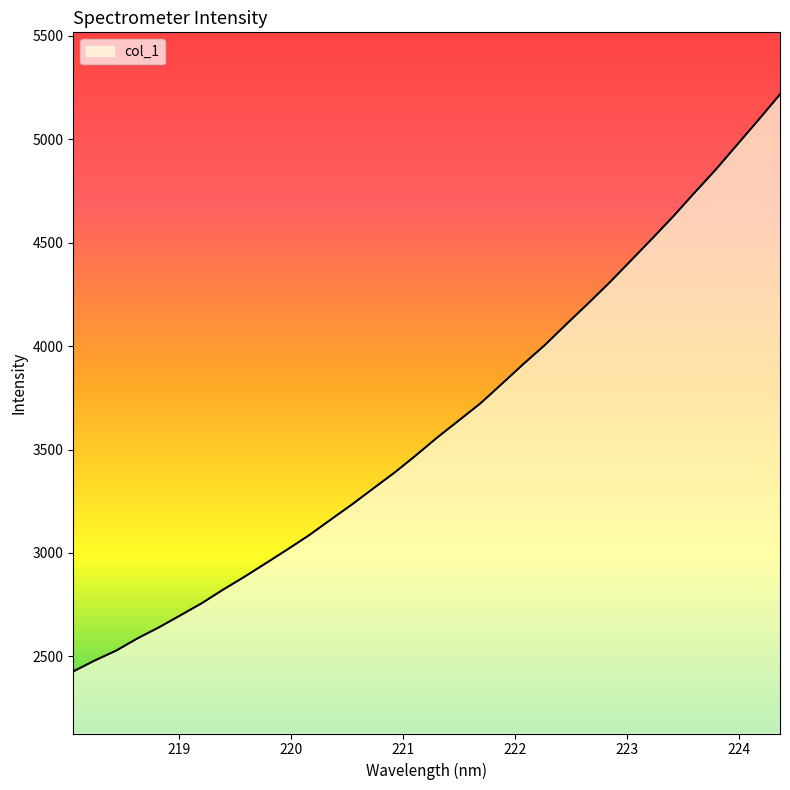

What is the difference between the maximum and minimum values?

2789.2